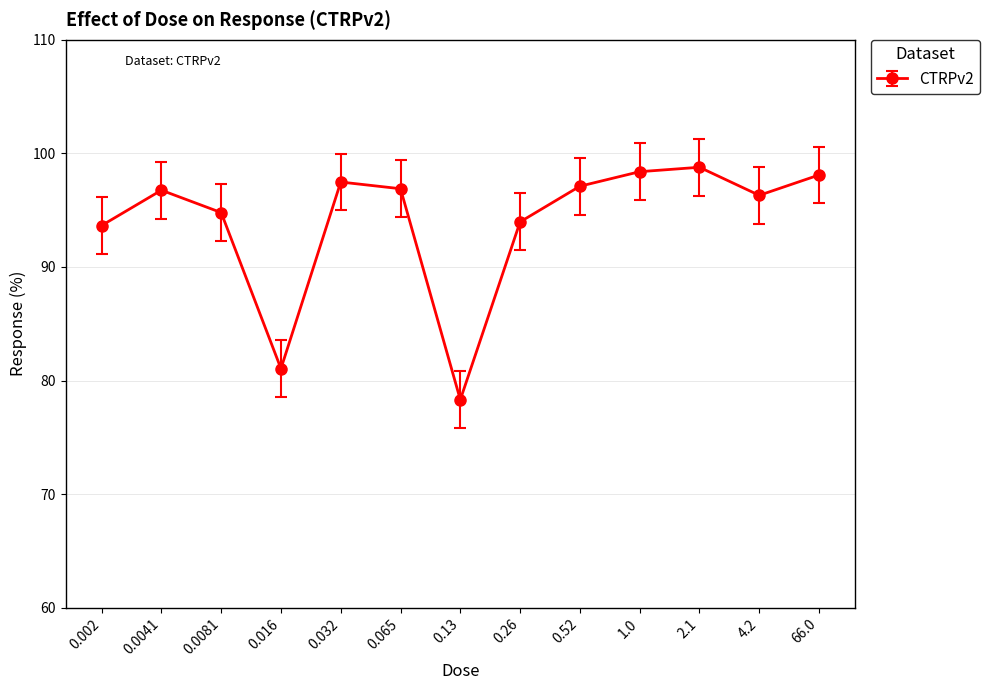

How many series are shown in this chart?

1